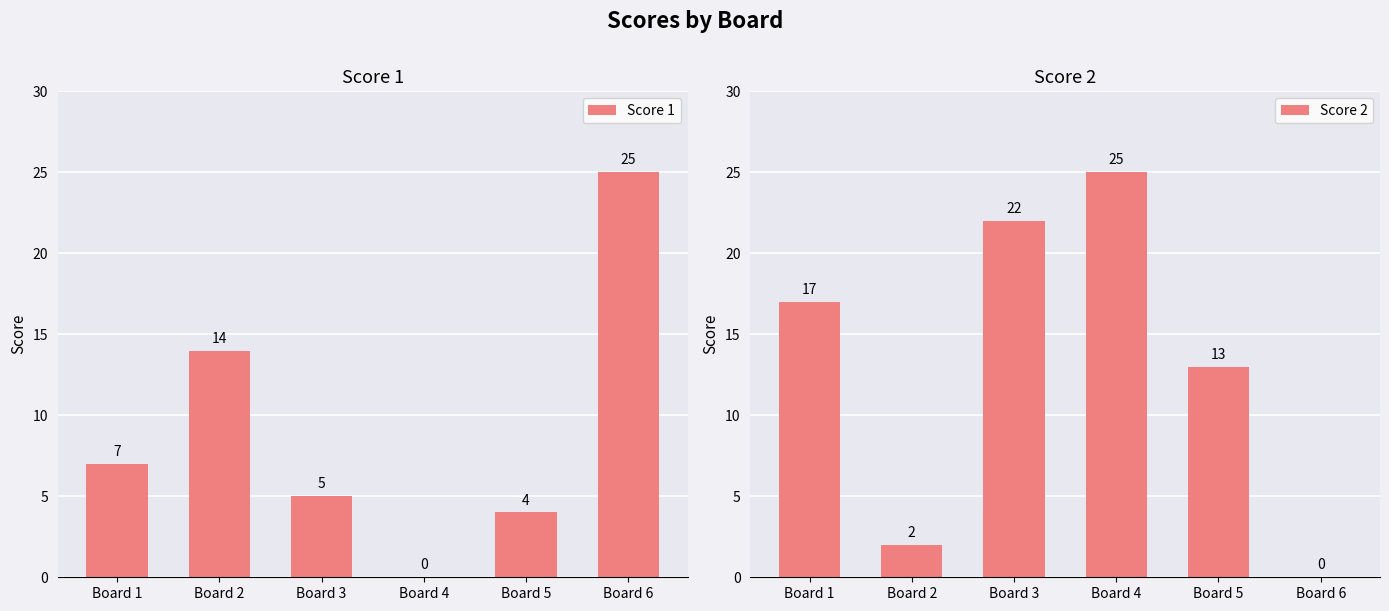

What is the difference between the maximum and second lowest values in the Score 1 series?

21